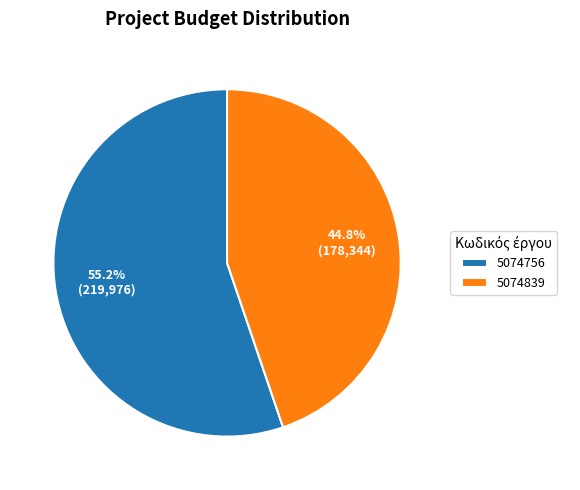

How many segments does this pie chart have?

2